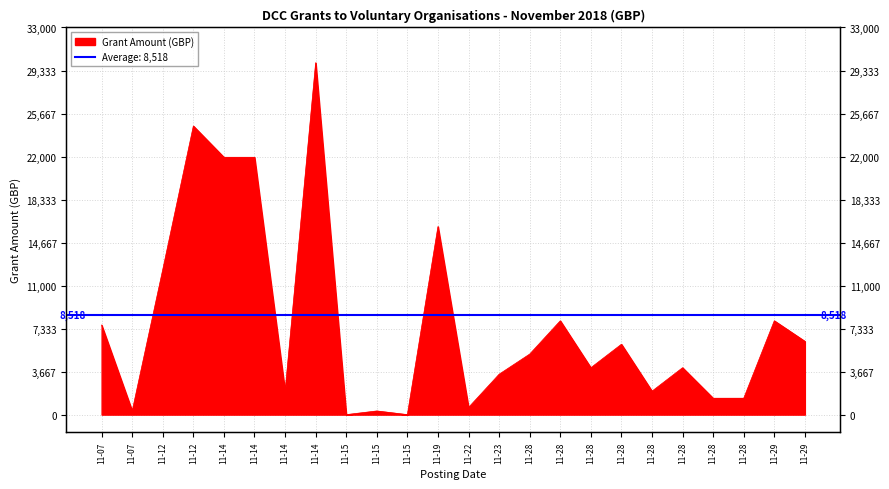

Reading left to right, what are all the values shown in this chart?

7638.0	312.6	12375.0	24602.2	21937.5	21937.5	1976.0	30000.0	0.0	312.6	0.0	16032.0	614.8	3445.0	5162.8	8000.0	4000.0	6000.0	2000.0	4000.0	1399.0	1400.0	8000.0	6250.0